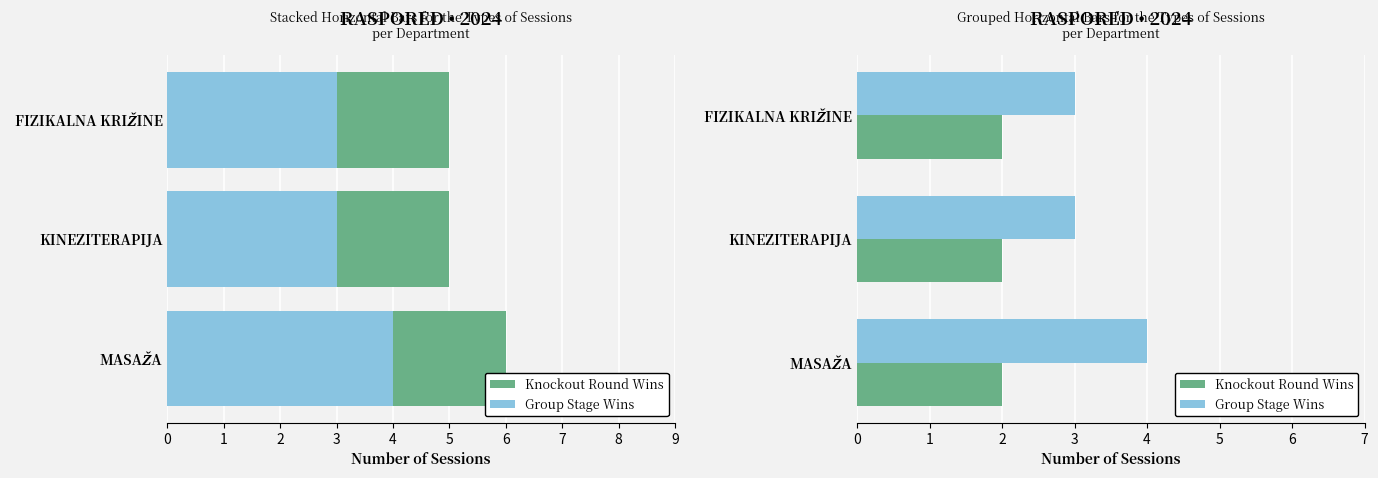

What is the sum of the Group Stage Wins values at MASAŽA and KINEZITERAPIJA?

7.0